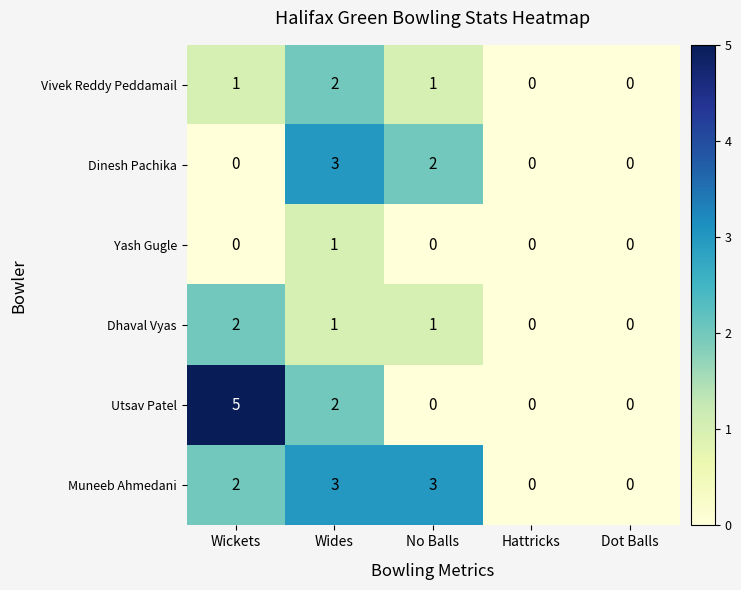

Which category has the highest value in the Dhaval Vyas series?

Wickets